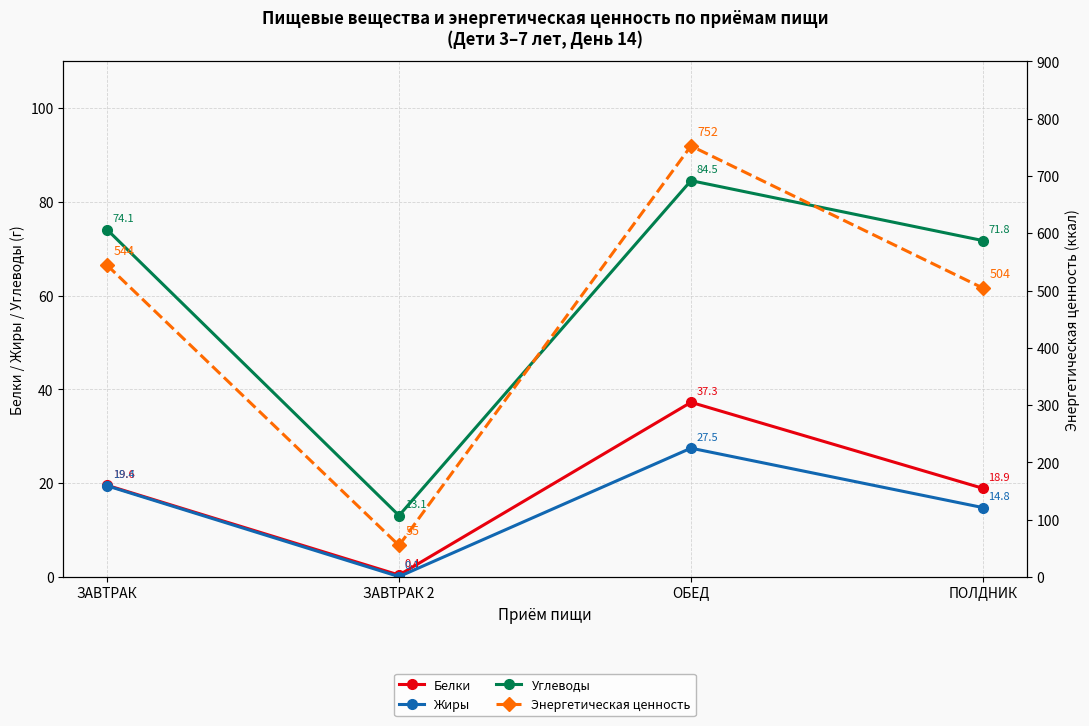

What is the difference between the maximum and minimum values in the Белки series?

36.9